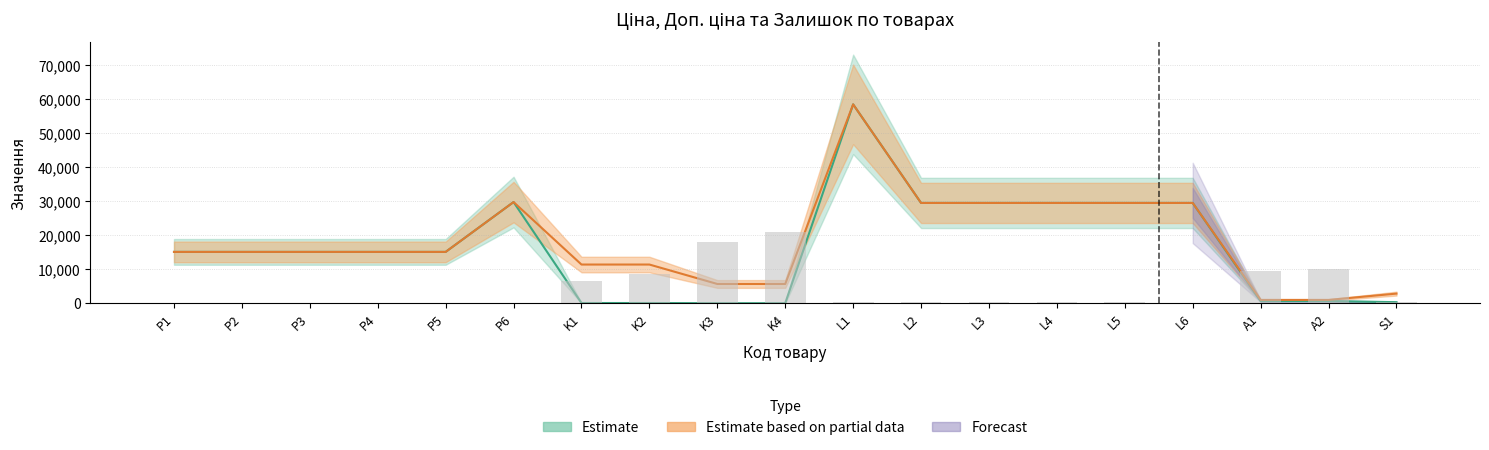

Where is the data nearest to the value 10530?

A2